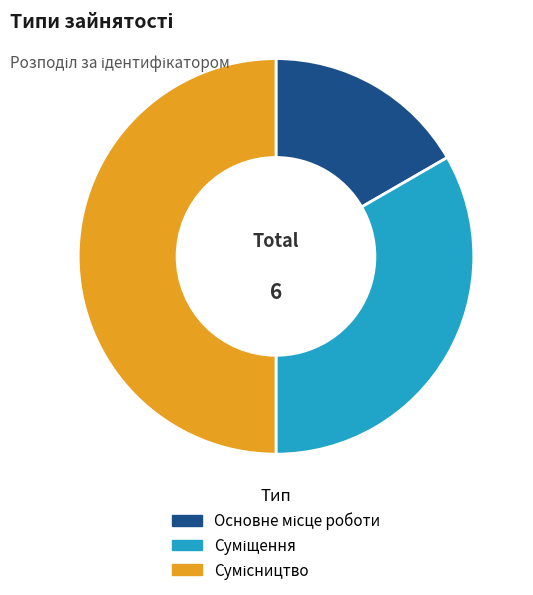

Is the sum of Основне місце роботи and Сумісництво greater than half?

Yes